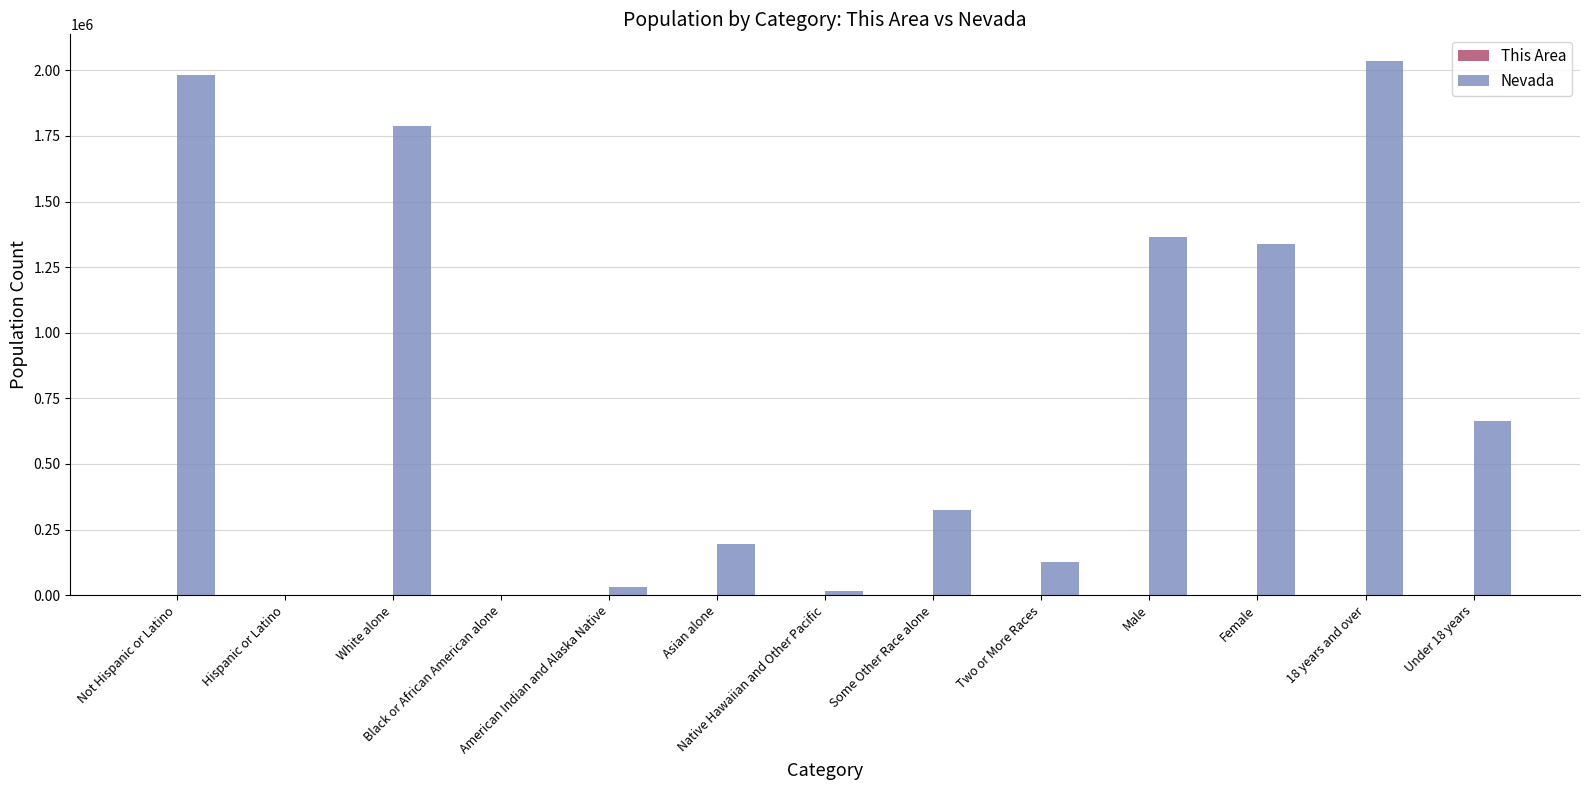

Which series has the largest total across all categories?

Nevada